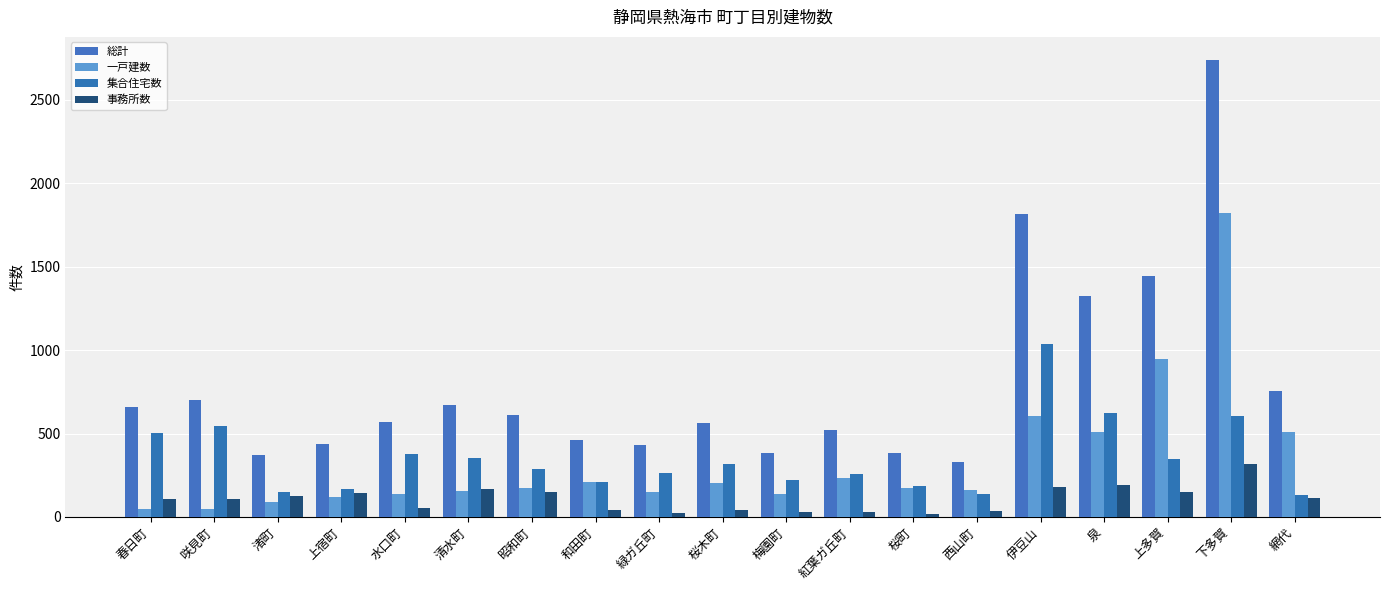

What is the sum of all 事務所数 values?

2035